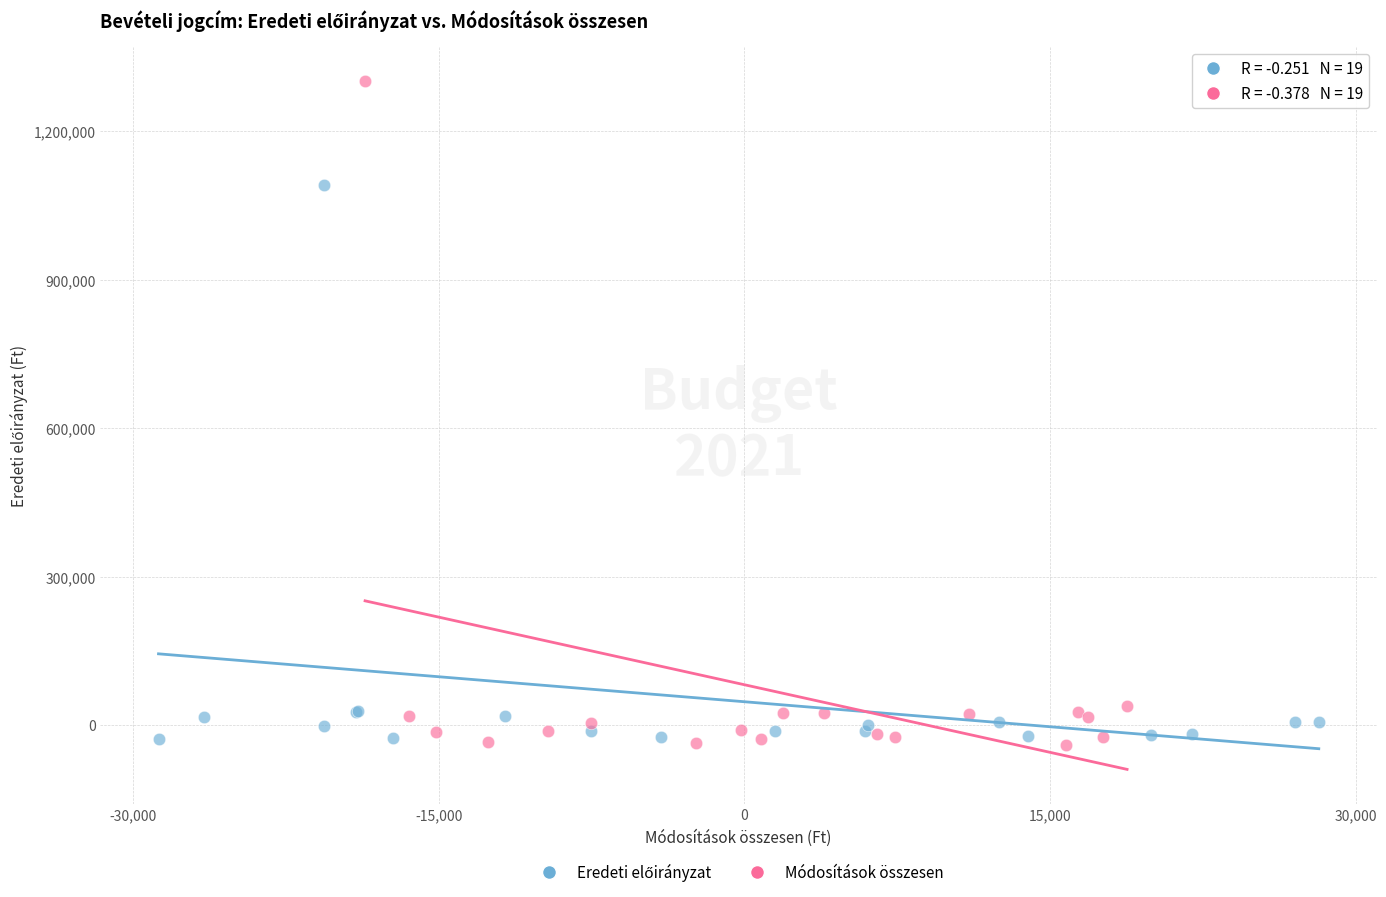

Which series contains the highest Y value?

Módosítások összesen